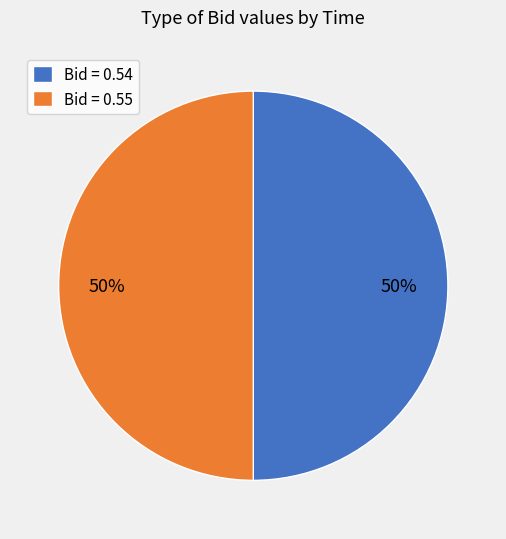

Count the number of slices in the pie.

2